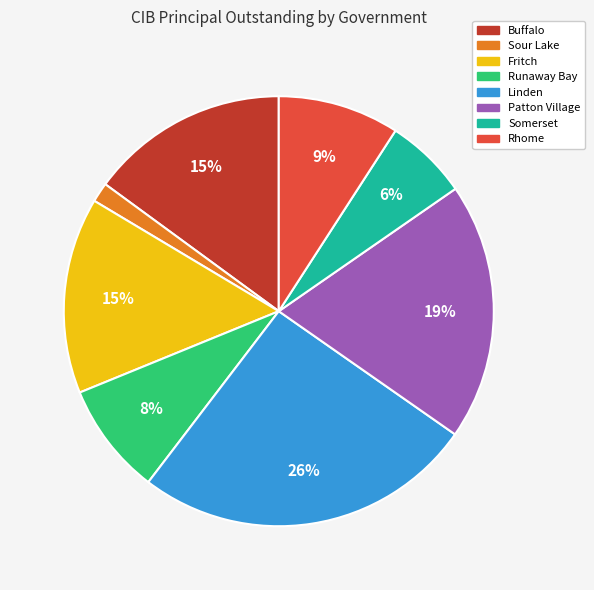

What percentage is the Sour Lake slice, to the nearest percent?

1%